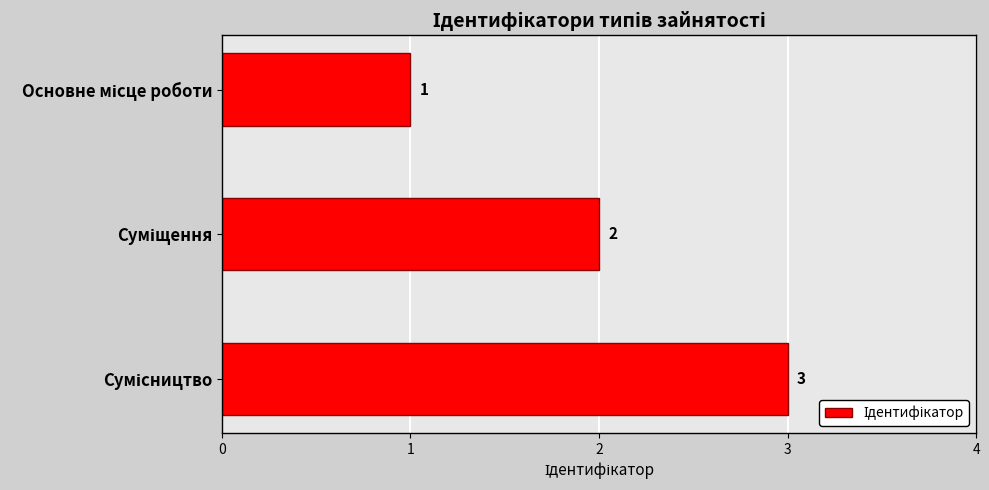

Count the values in the range 1 to 3.

3